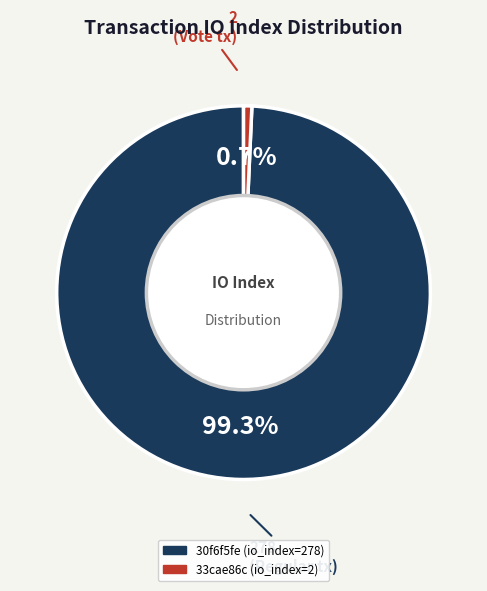

Between 33cae86c (io_index=2) and 30f6f5fe (io_index=278), which is larger?

30f6f5fe (io_index=278)